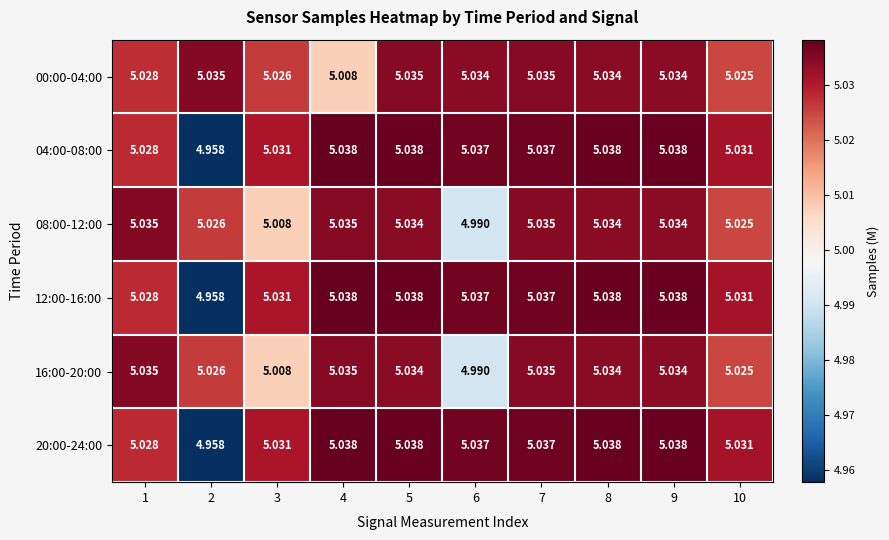

Which series has the largest total across all categories?

00:00-04:00